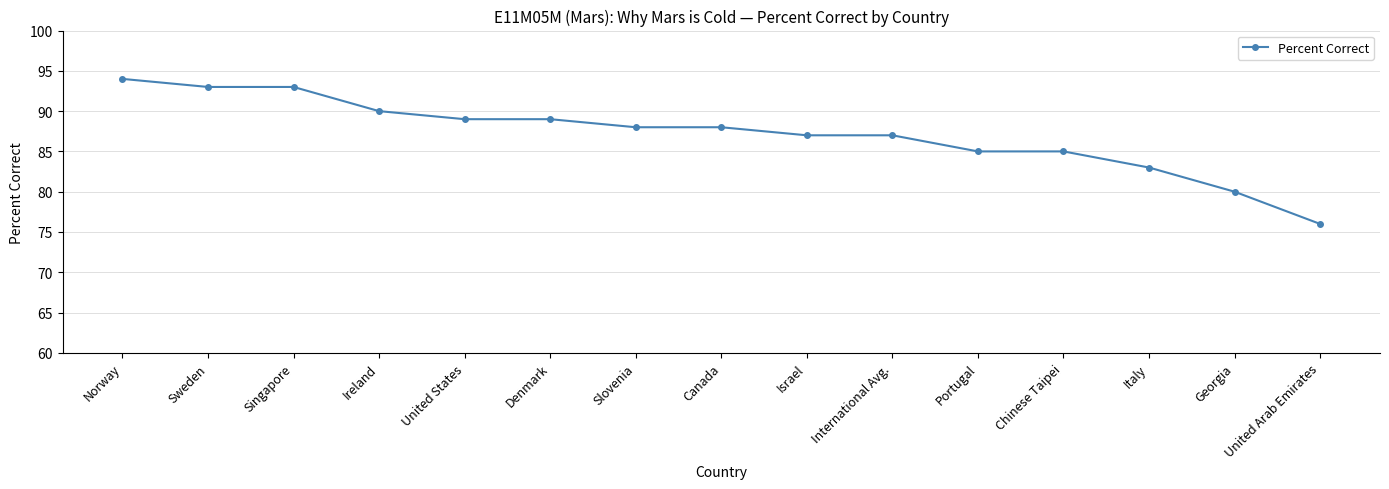

Is this an area chart (filled region under the line)?

No